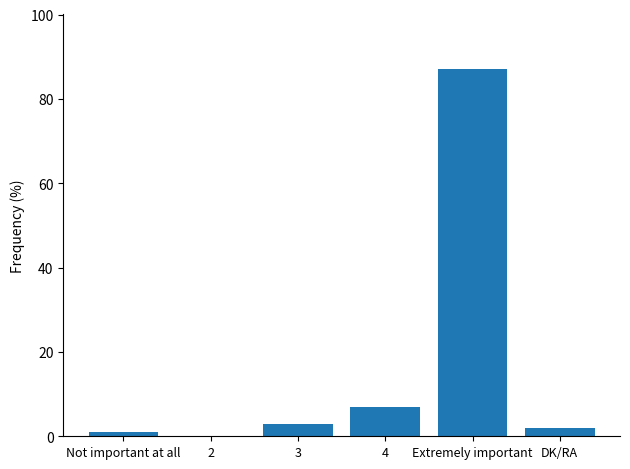

At which label is the value closest to 43?

4